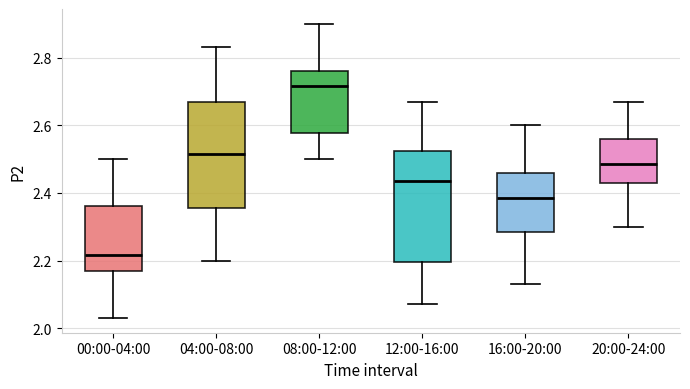

Which box's median line is the highest?

08:00-12:00